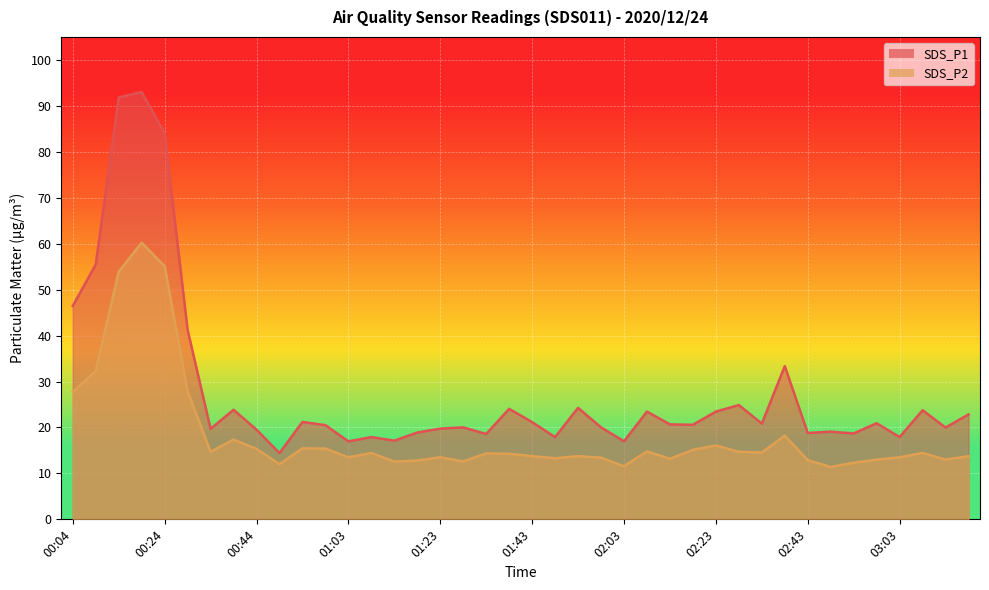

What is the label of the 23rd point from the left?

01:53